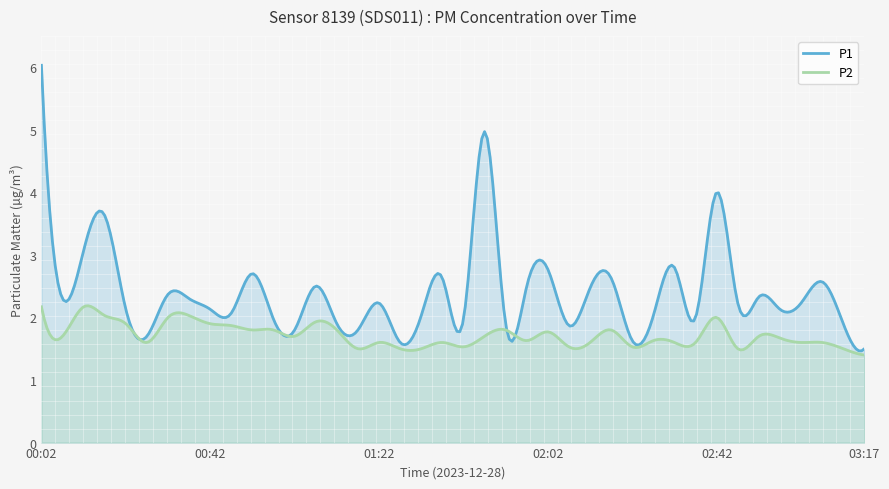

Which category has the highest value in the P1 series?

00:02